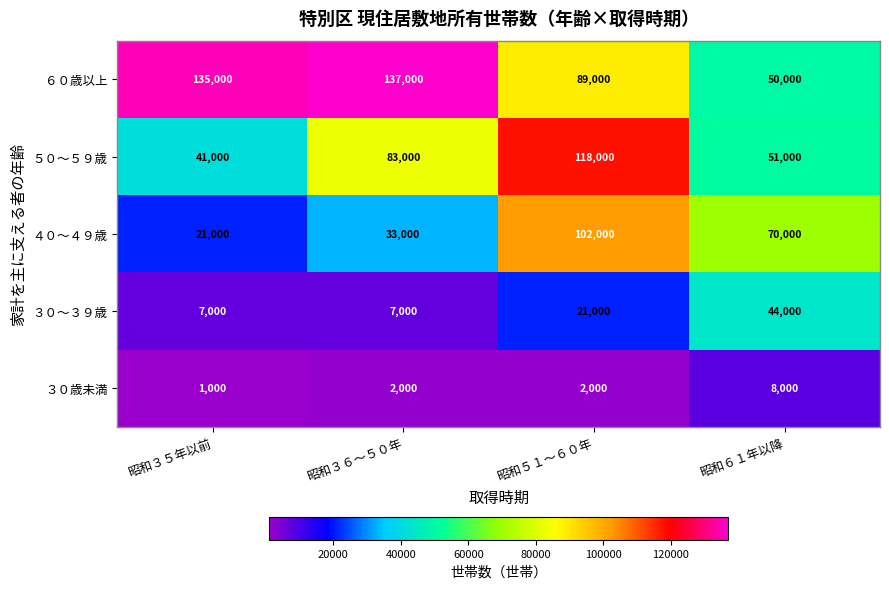

Reading left to right, what are all the values shown in this chart?

６０歳以上: 昭和３５年以前=135000	昭和３６～５０年=137000	昭和５１～６０年=89000	昭和６１年以降=50000
５０～５９歳: 昭和３５年以前=41000	昭和３６～５０年=83000	昭和５１～６０年=118000	昭和６１年以降=51000
４０～４９歳: 昭和３５年以前=21000	昭和３６～５０年=33000	昭和５１～６０年=102000	昭和６１年以降=70000
３０～３９歳: 昭和３５年以前=7000	昭和３６～５０年=7000	昭和５１～６０年=21000	昭和６１年以降=44000
３０歳未満: 昭和３５年以前=1000	昭和３６～５０年=2000	昭和５１～６０年=2000	昭和６１年以降=8000